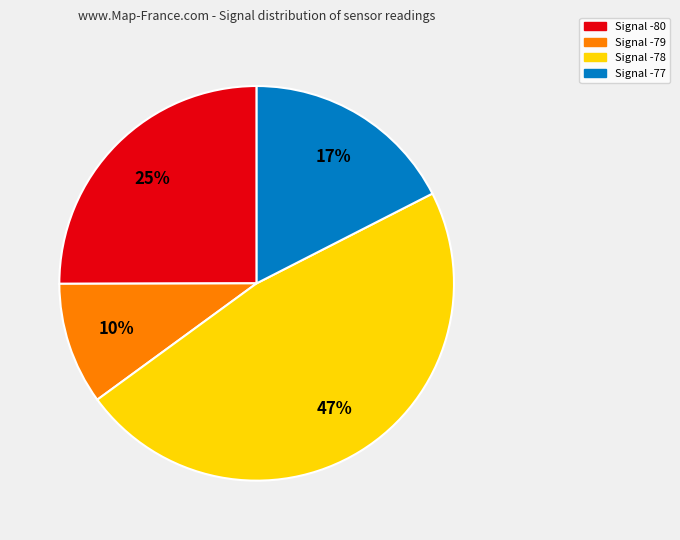

Is there any slice that represents more than half of the pie?

No